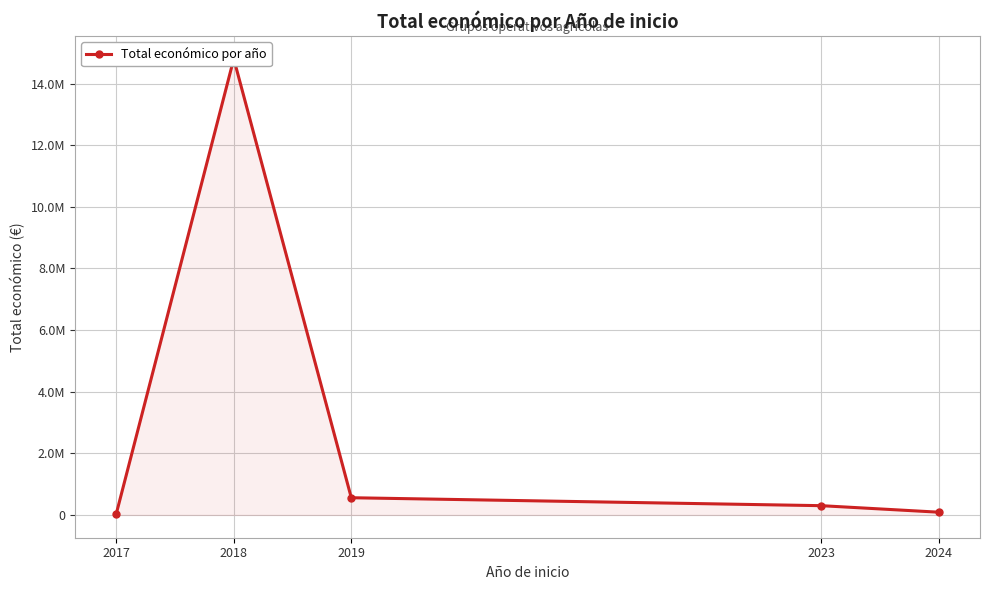

List the labels in order of value, smallest first.

2017, 2024, 2023, 2019, 2018